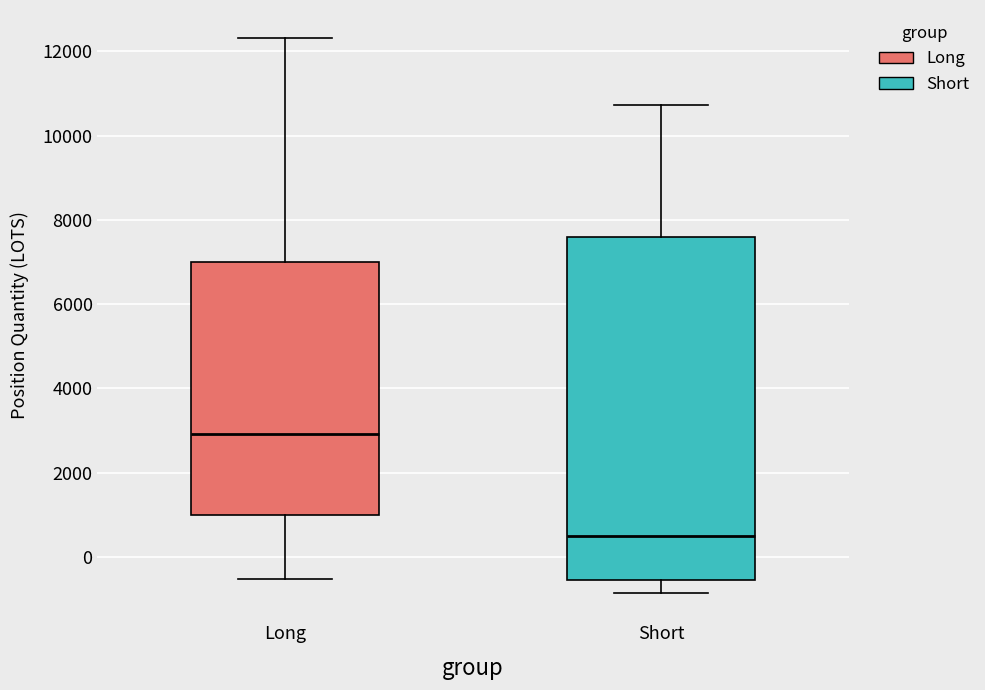

Where is the upper edge of the box for Short on the y-axis? The values are not printed on the chart, so give them approximately, as read against the axis.

7600